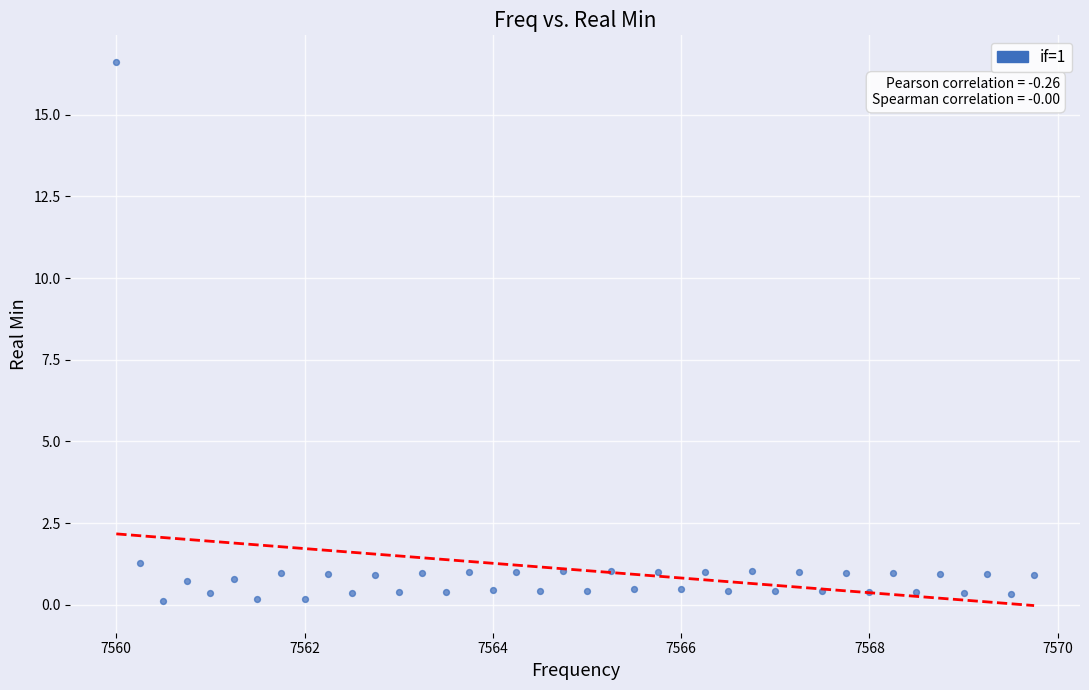

What Y value in the scatter plot is closest to 8?

1.3